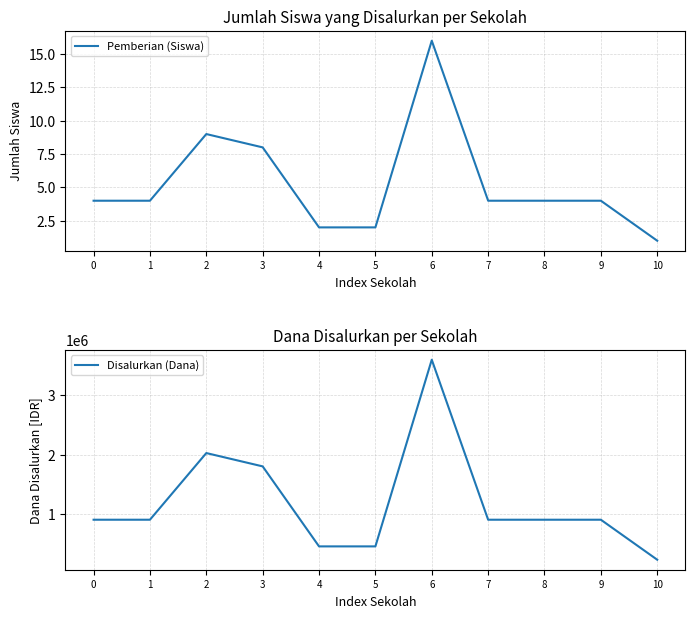

Is it true that Disalurkan (Dana) equals 900000 at 9?

True